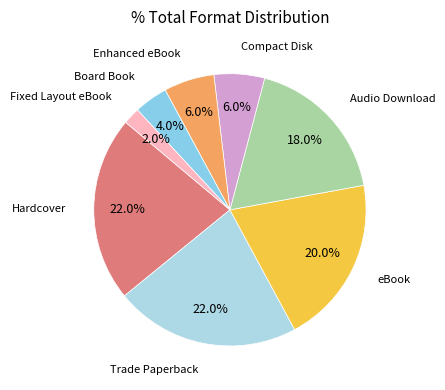

To the nearest percent, what is the average slice percentage?

12%